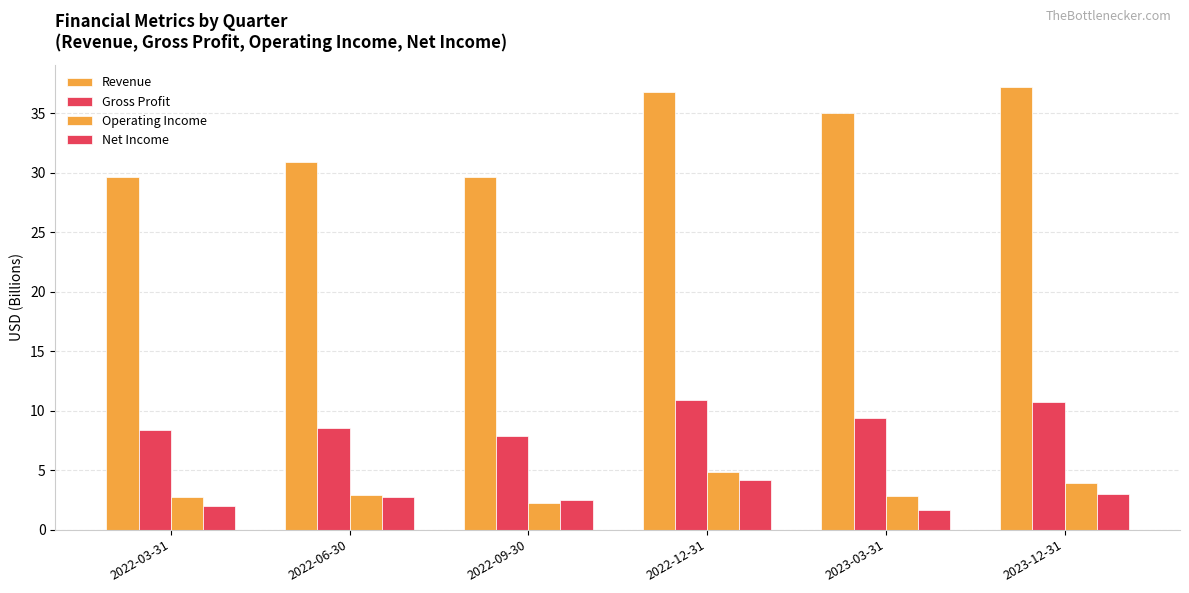

How many bars are there in total?

24